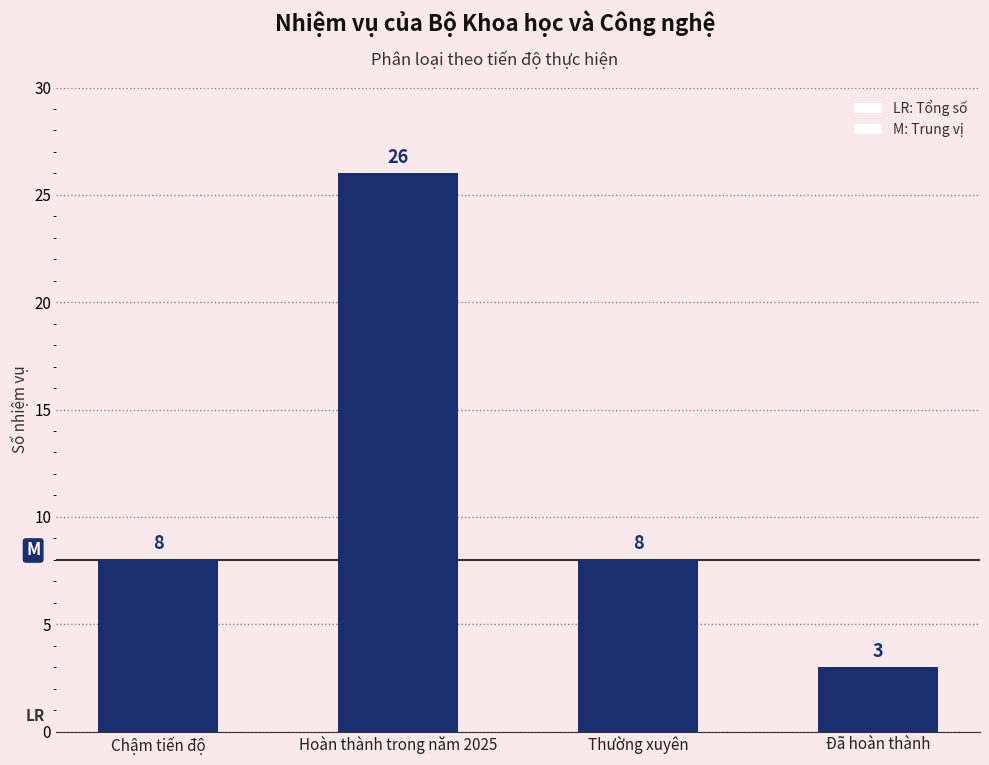

Reading left to right, what are all the values shown in this chart?

Chậm tiến độ=8	Hoàn thành trong năm 2025=26	Thường xuyên=8	Đã hoàn thành=3